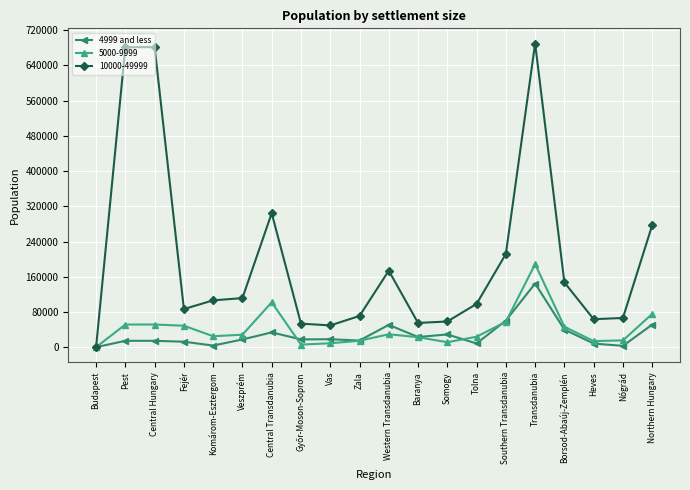

What is the maximum value shown in the chart?

689890